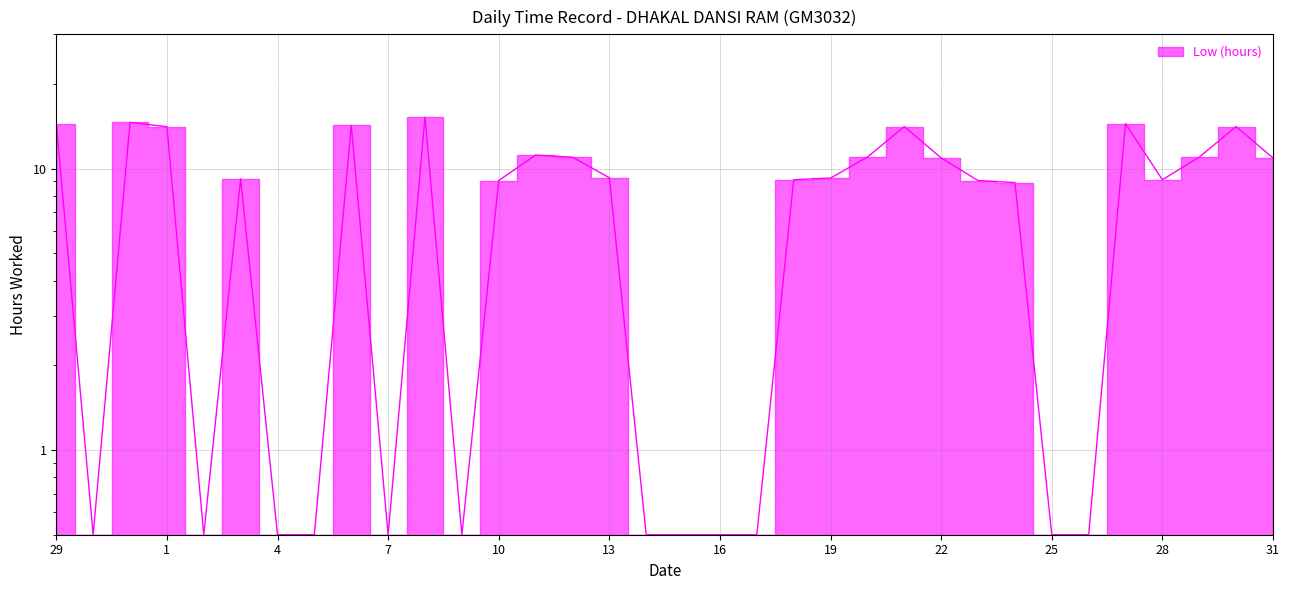

Rank the categories by value from highest to lowest.

8, 31, 29, 27, 6, 21, 30, 1, 11, 20, 29, 12, 22, 31, 13, 19, 3, 18, 28, 10, 23, 24, 30, 2, 4, 5, 7, 9, 14, 15, 16, 17, 25, 26